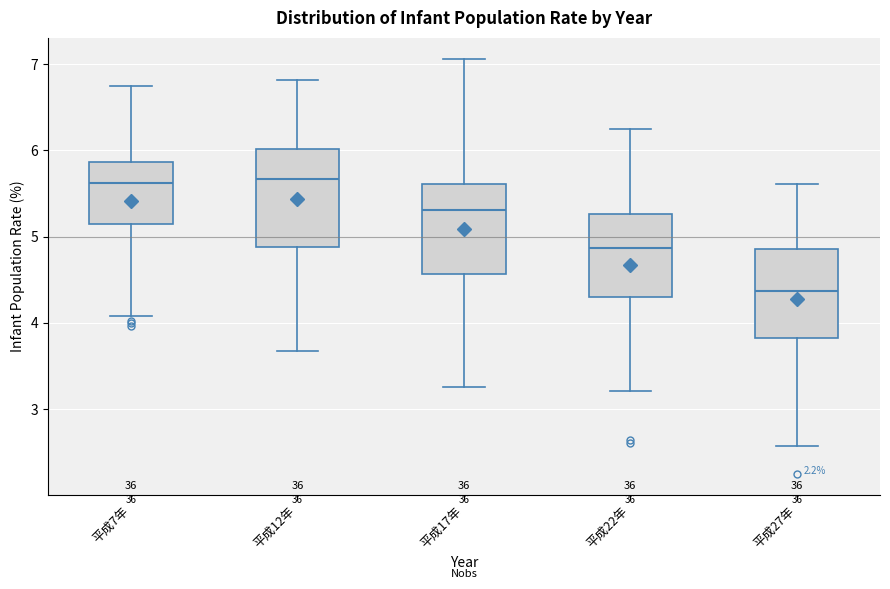

Reading left to right, transcribe this box plot: for each box, give where its median line is, the range the box spans, and where its two whiskers end, as read against the y-axis. The values are not printed on the chart, so give them approximately, as read against the axis.

平成7年: median 5.6, box 5.1 to 5.9, whiskers 4.1 to 6.7
平成12年: median 5.7, box 4.9 to 6.0, whiskers 3.7 to 6.8
平成17年: median 5.3, box 4.6 to 5.6, whiskers 3.3 to 7.1
平成22年: median 4.9, box 4.3 to 5.3, whiskers 3.2 to 6.2
平成27年: median 4.4, box 3.8 to 4.9, whiskers 2.6 to 5.6